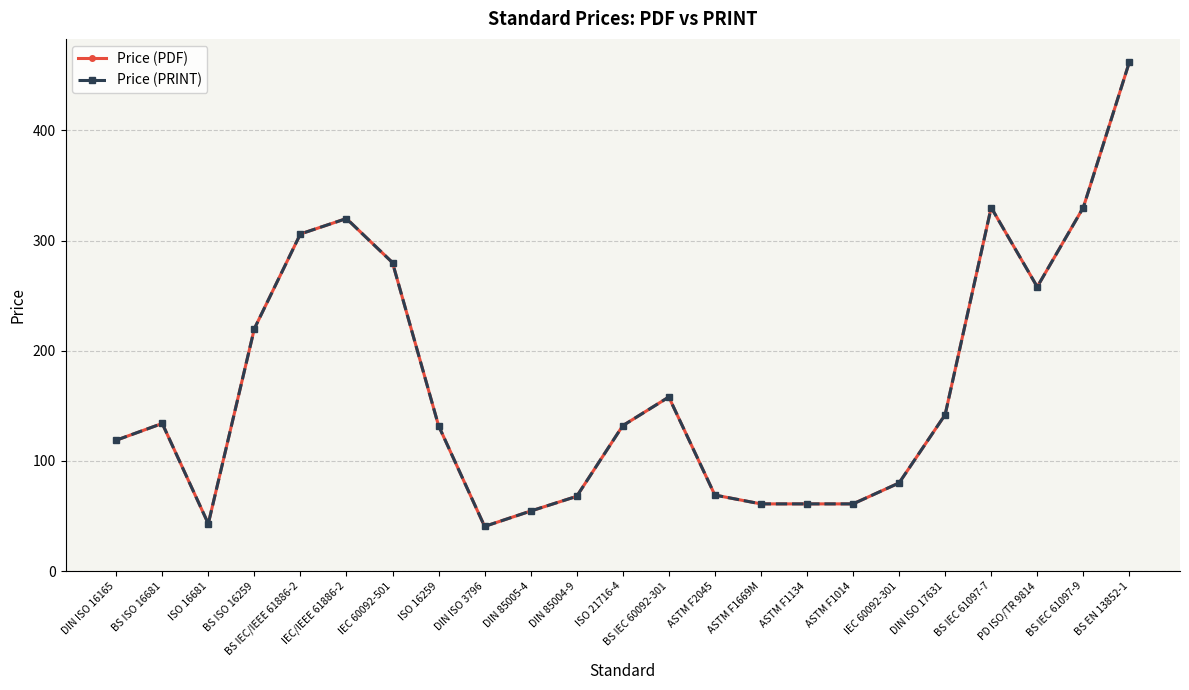

Read the Price (PDF) value at BS IEC 60092-301.

158.0